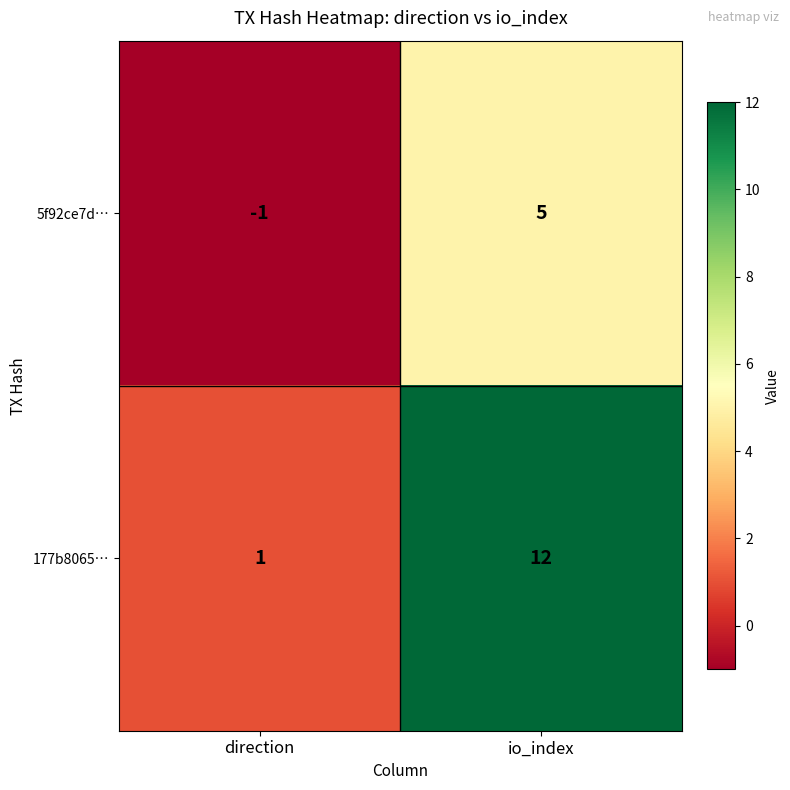

Count the number of data series in this chart.

2